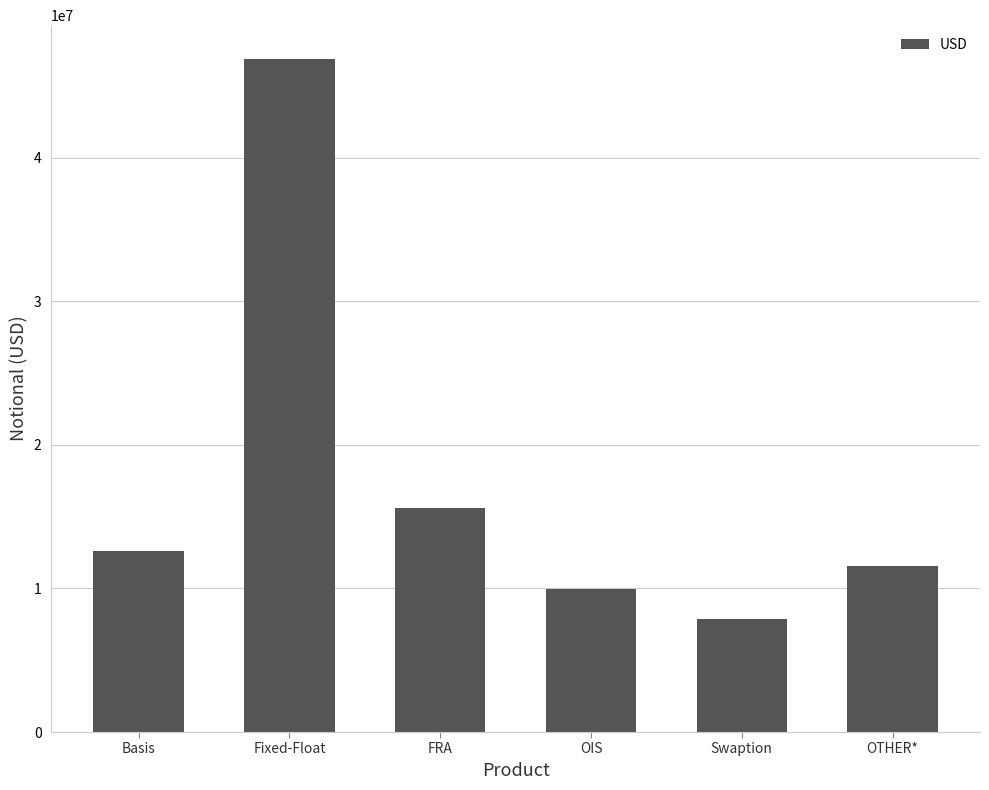

What position from the right is OIS?

3